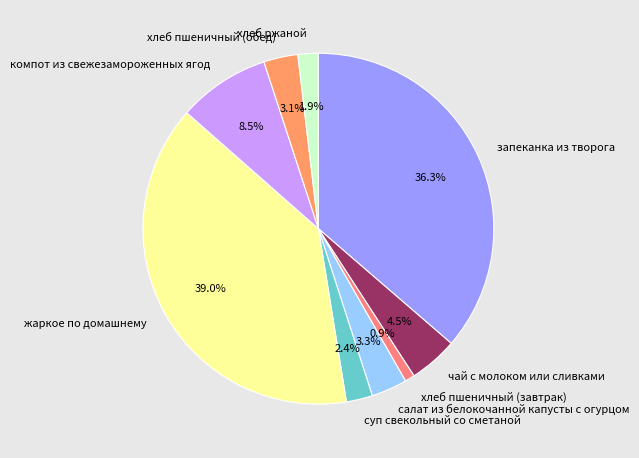

What is the smallest slice in the pie chart?

хлеб пшеничный (завтрак)